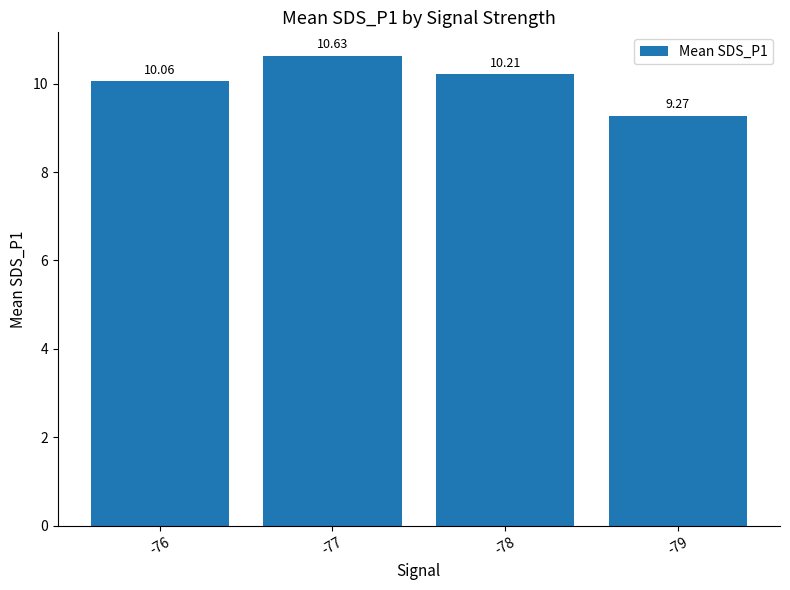

Where is the data nearest to the value 9?

-79